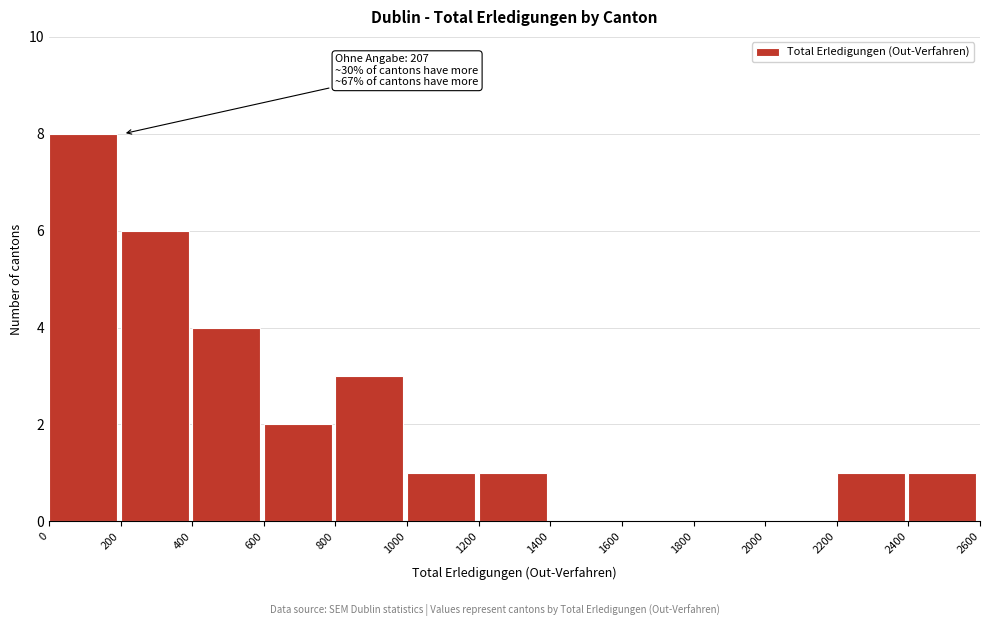

Over which range of the x-axis is the bar tallest?

0 to 200